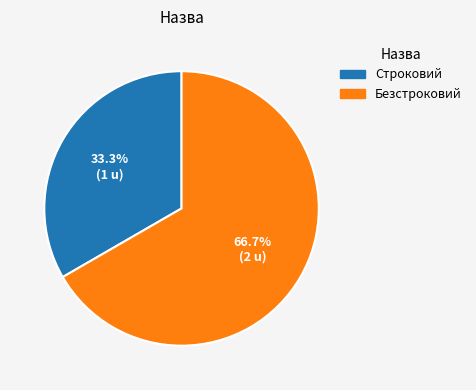

To the nearest percent, what portion does Строковий represent?

33%